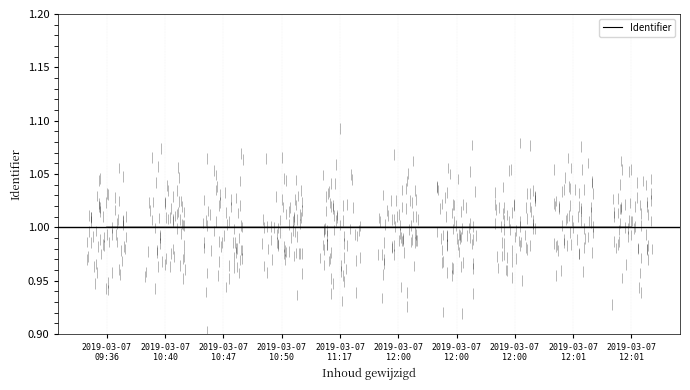

Rank the categories by value from lowest to highest.

2019-03-07
09:36, 2019-03-07
10:40, 2019-03-07
10:47, 2019-03-07
10:50, 2019-03-07
11:17, 2019-03-07
12:00, 2019-03-07
12:00, 2019-03-07
12:00, 2019-03-07
12:01, 2019-03-07
12:01